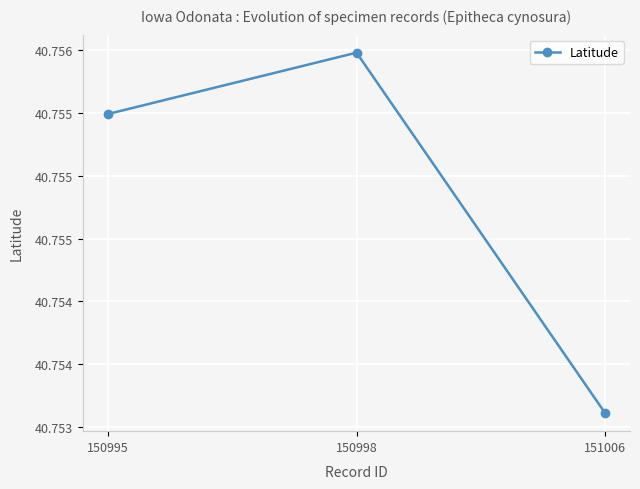

Which has a higher value, 151006 or 150998?

150998